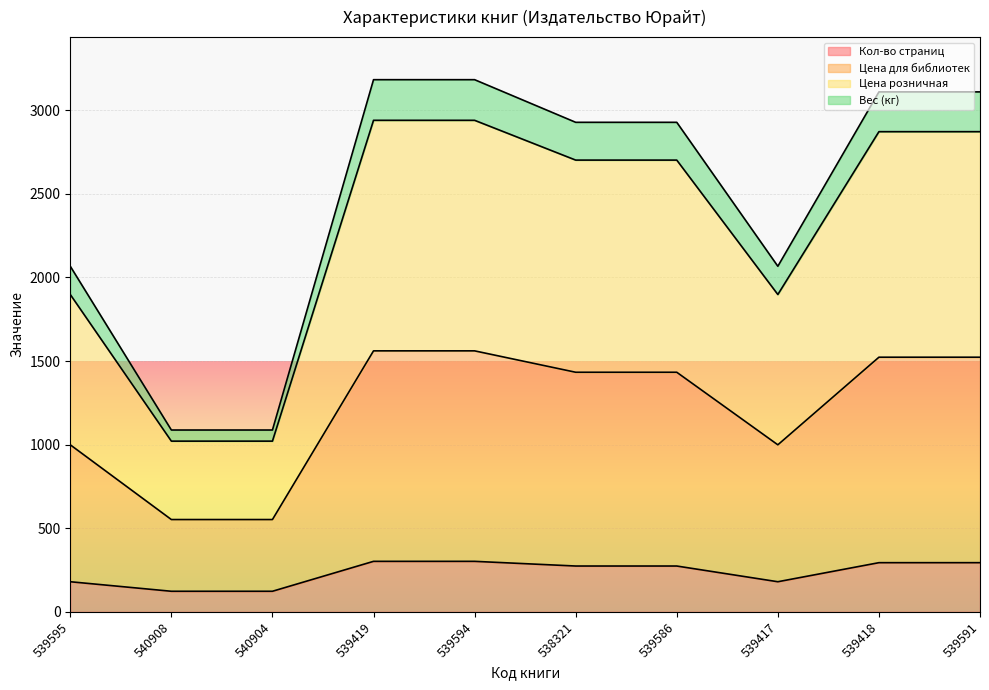

What is the spread (max minus min) of values at 539594?

2881.0